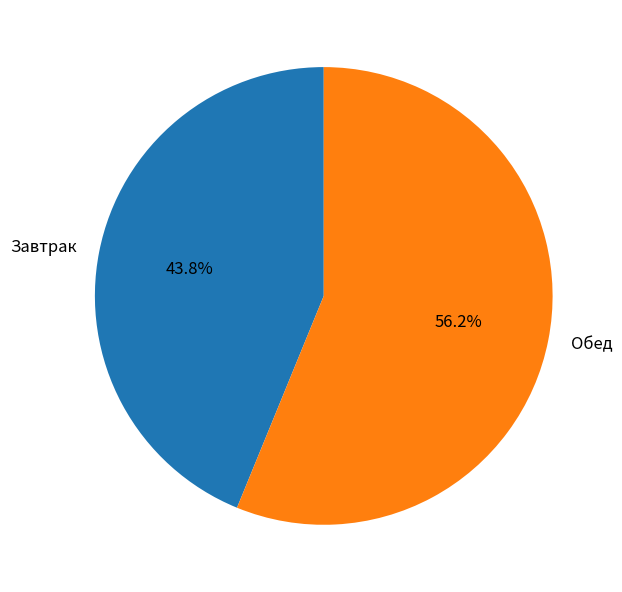

What is the ratio of the value at Завтрак to the value at Обед?

0.8